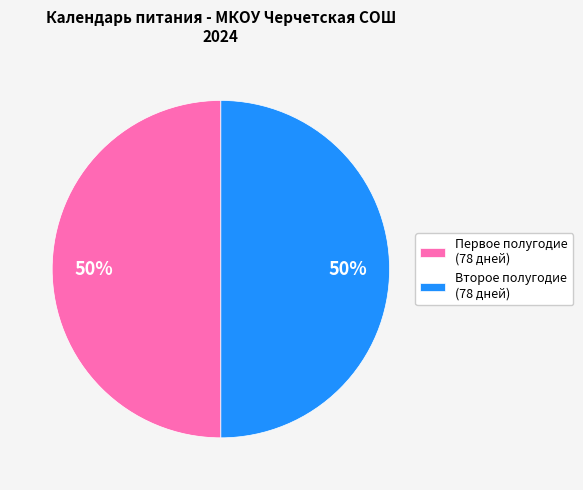

To the nearest percent, what is the average slice percentage?

50%